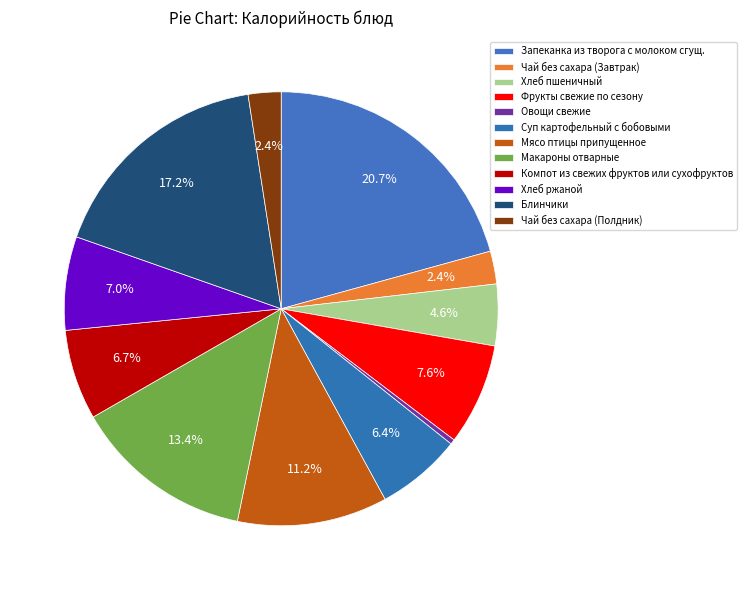

To the nearest percent, what is the combined percentage of Фрукты свежие по сезону and Хлеб пшеничный?

12%